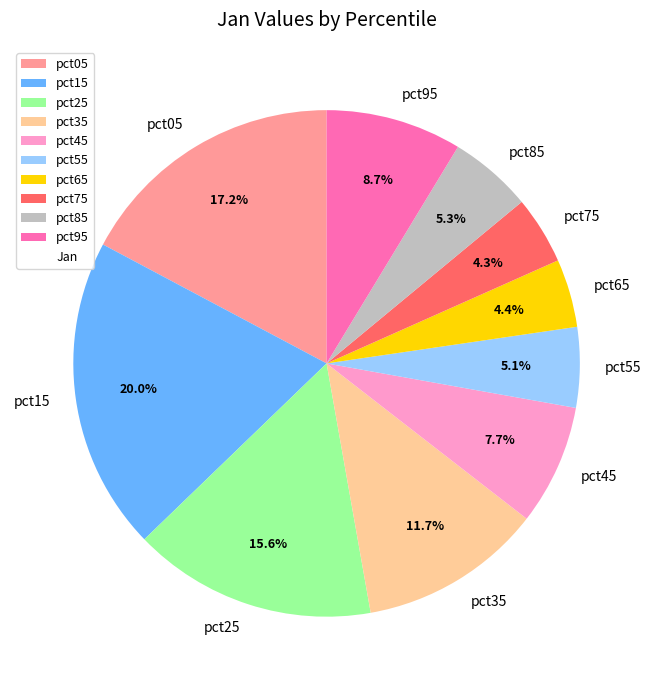

How many segments does this pie chart have?

10